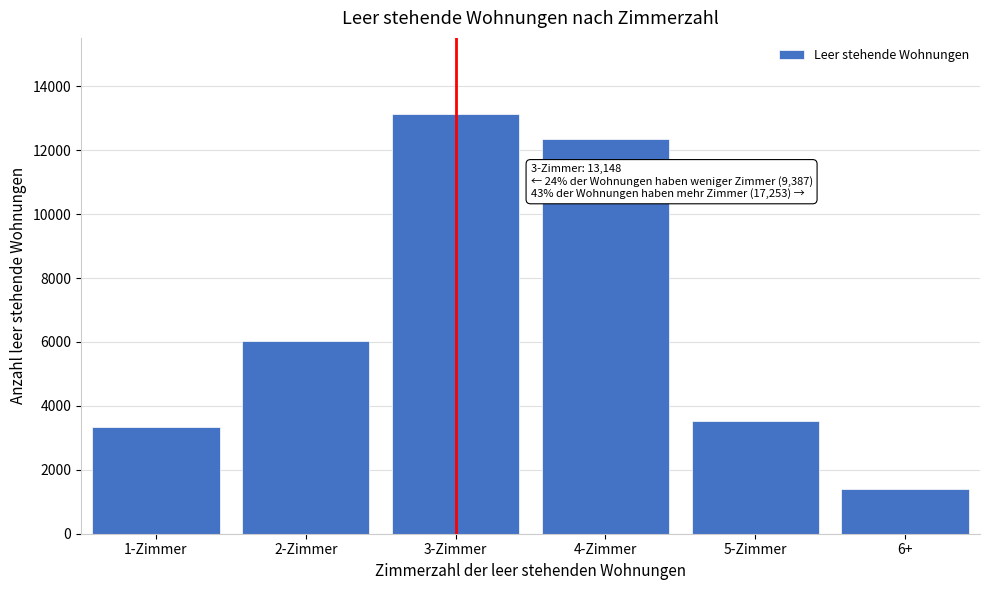

Reading right to left, extract all data points from this chart.

1400	3513	12340	13148	6042	3345